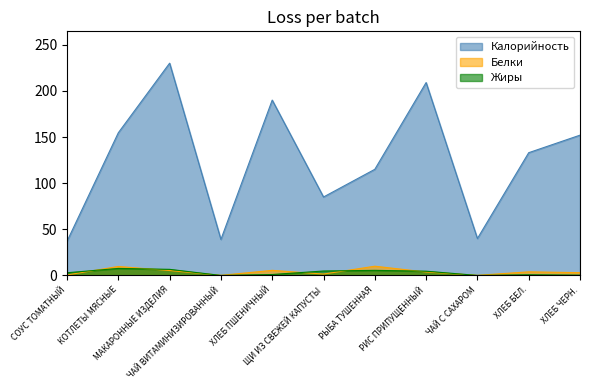

What is the difference between the second highest and second lowest values in the Калорийность series?

170.0